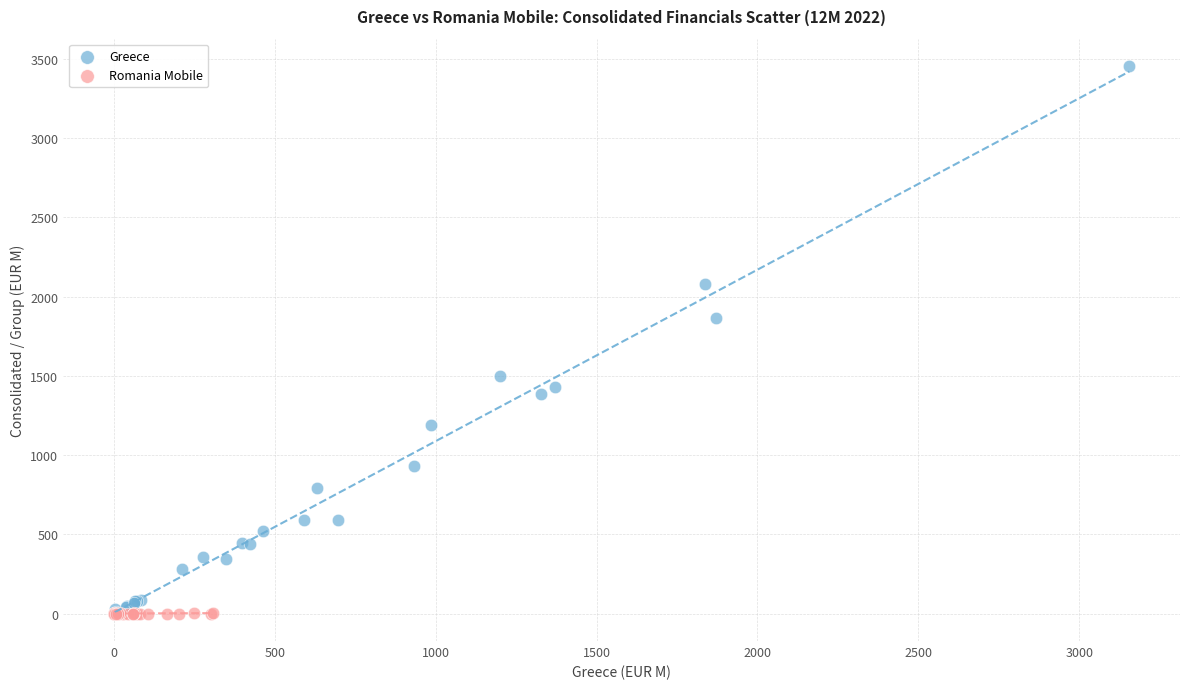

What are all the series names shown in the legend?

Greece, Romania Mobile